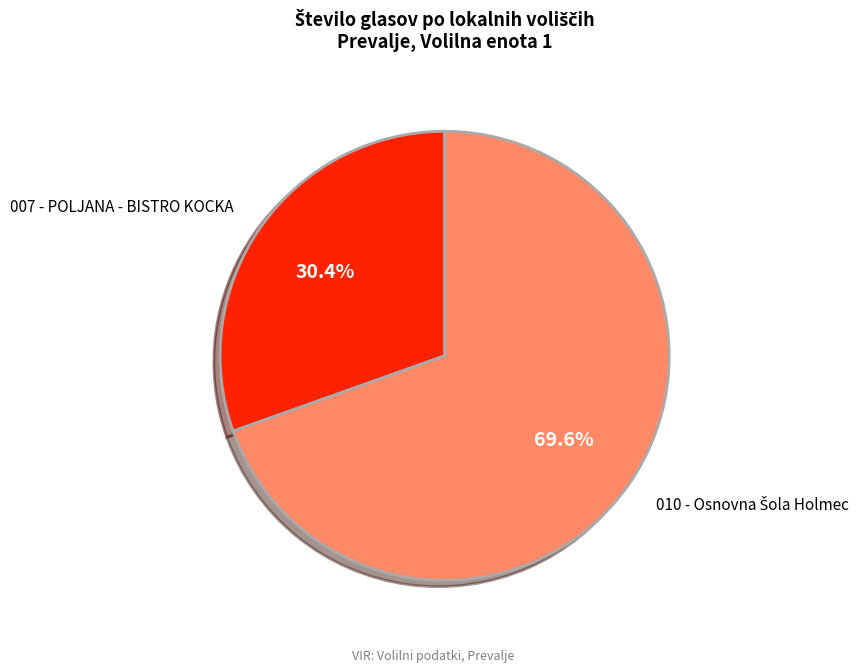

What portion of the pie excludes 007 - POLJANA - BISTRO KOCKA?

69.6%